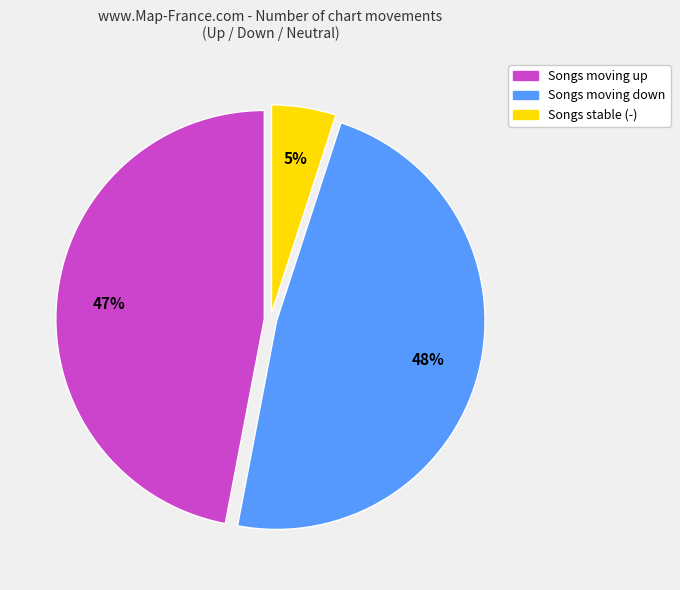

To the nearest percent, what is the average slice percentage?

33%